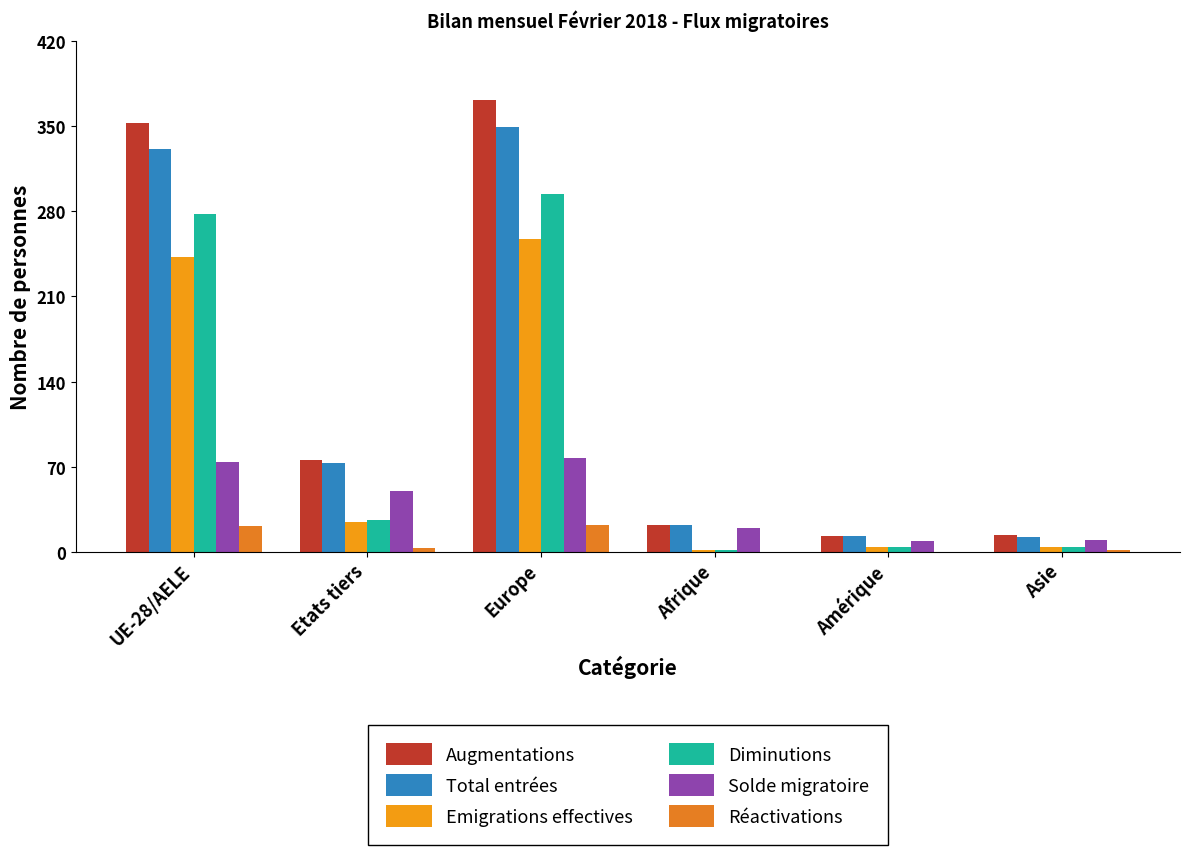

How many groups of bars are there?

6